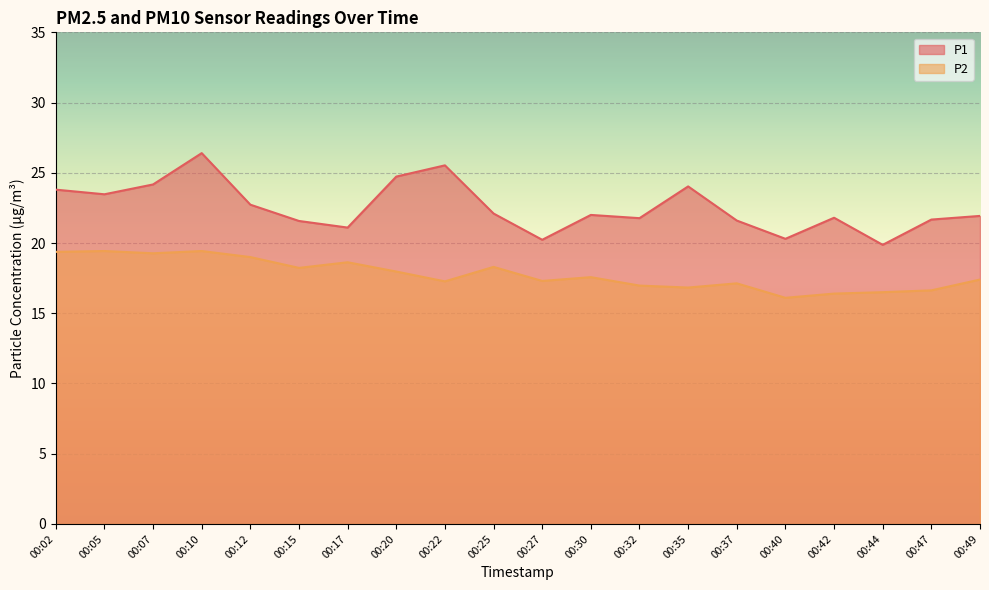

What are all the series names shown in the legend?

P1, P2